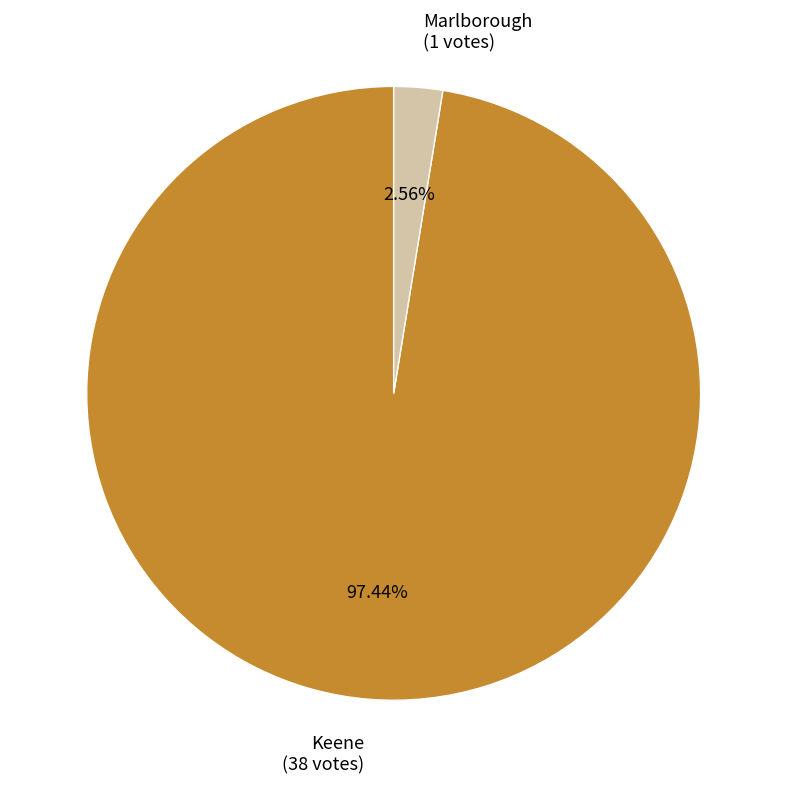

To the nearest percent, what percentage of the pie is Marlborough?

3%